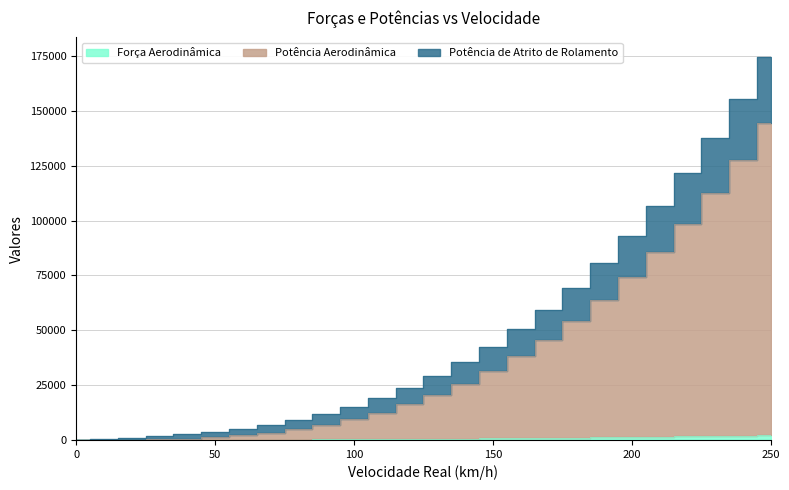

Which series changed the most between 140 and 180?

Potência de Atrito de Rolamento